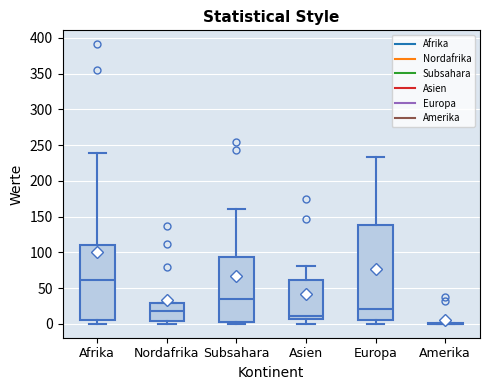

Reading left to right, transcribe this box plot: for each box, give where its median line is, the range the box spans, and where its two whiskers end, as read against the y-axis. The values are not printed on the chart, so give them approximately, as read against the axis.

Afrika: median 60, box 5 to 110, whiskers 0 to 240
Nordafrika: median 20, box 5 to 30, whiskers 0 to 30
Subsahara: median 35, box 0 to 95, whiskers 0 (just below the box's lower edge) to 160
Asien: median 10, box 5 to 60, whiskers 0 to 80
Europa: median 20, box 5 to 140, whiskers 0 to 235
Amerika: box collapsed to a line at 0, whiskers 0 to 0